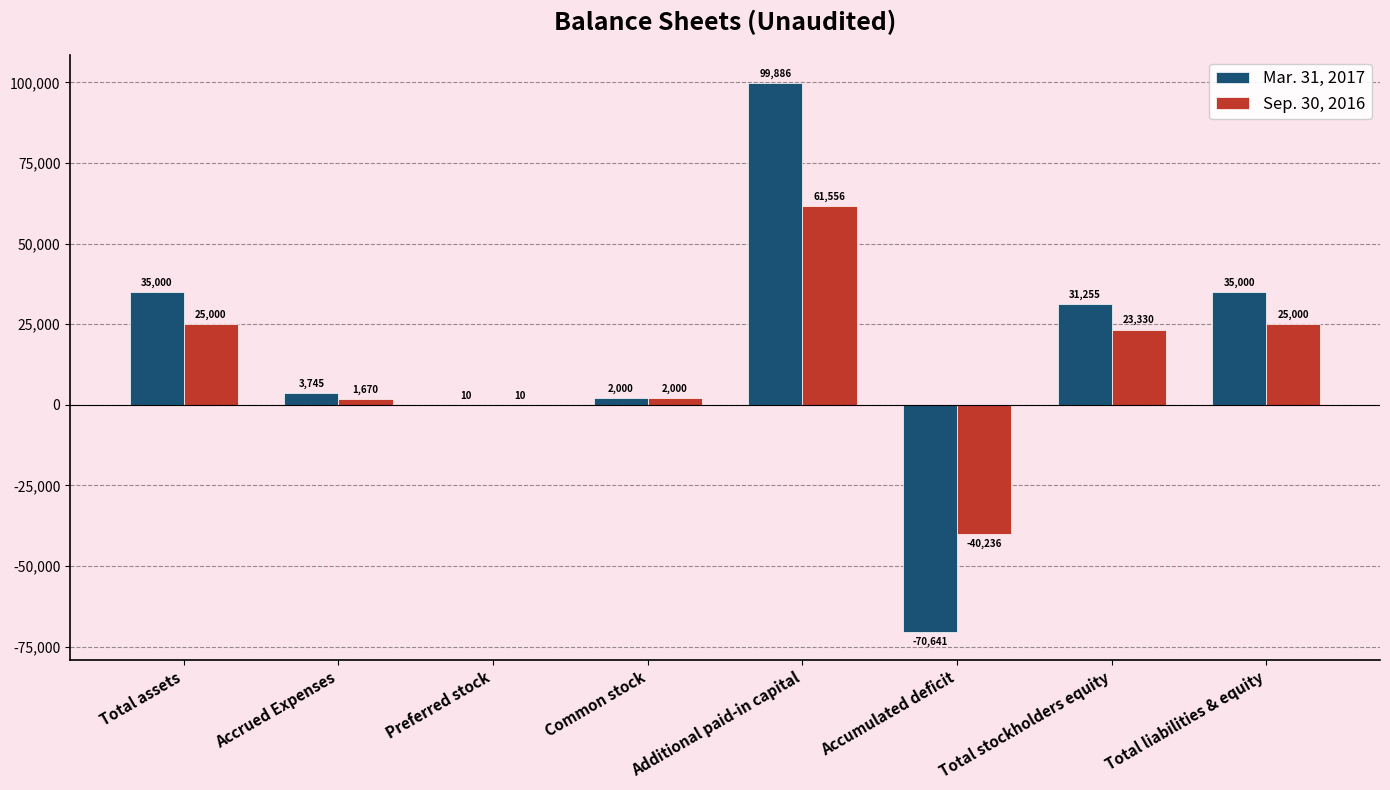

The value of Mar. 31, 2017 at Total assets is 35000. True or false?

True